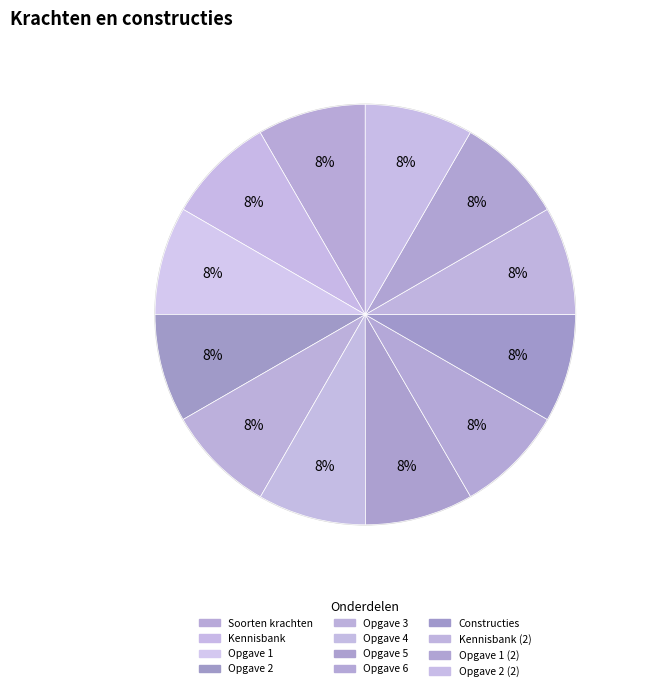

Which category has the smallest portion of the pie?

Opgave 1